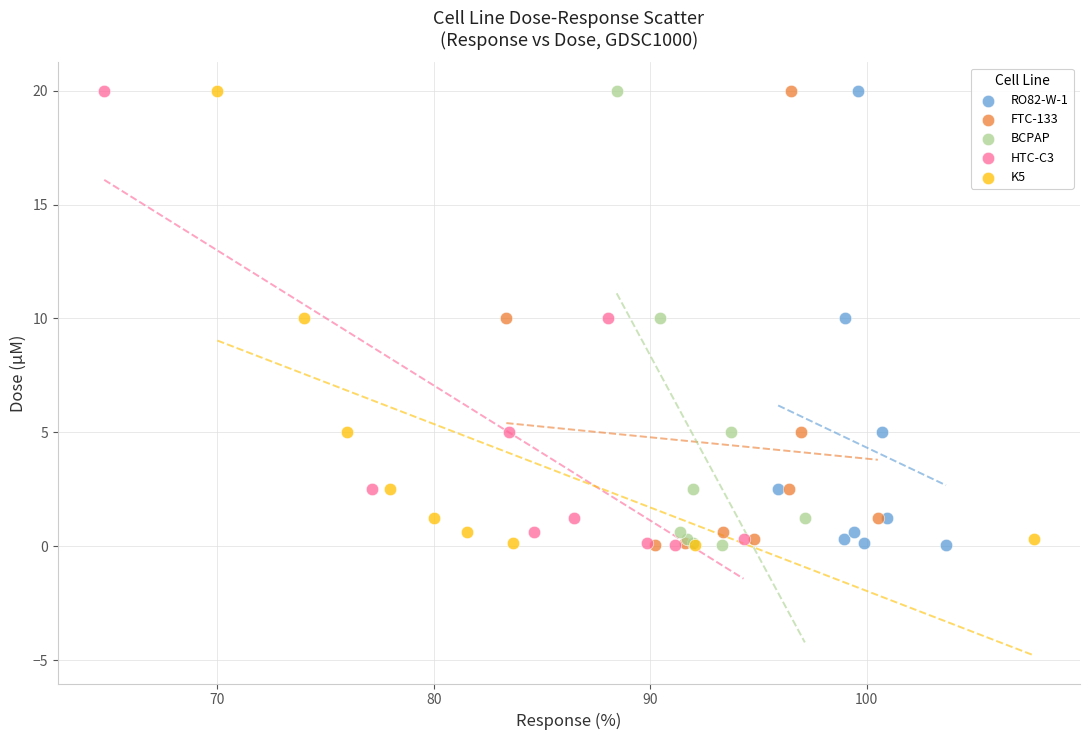

What are all the series names shown in the legend?

RO82-W-1, FTC-133, BCPAP, HTC-C3, K5